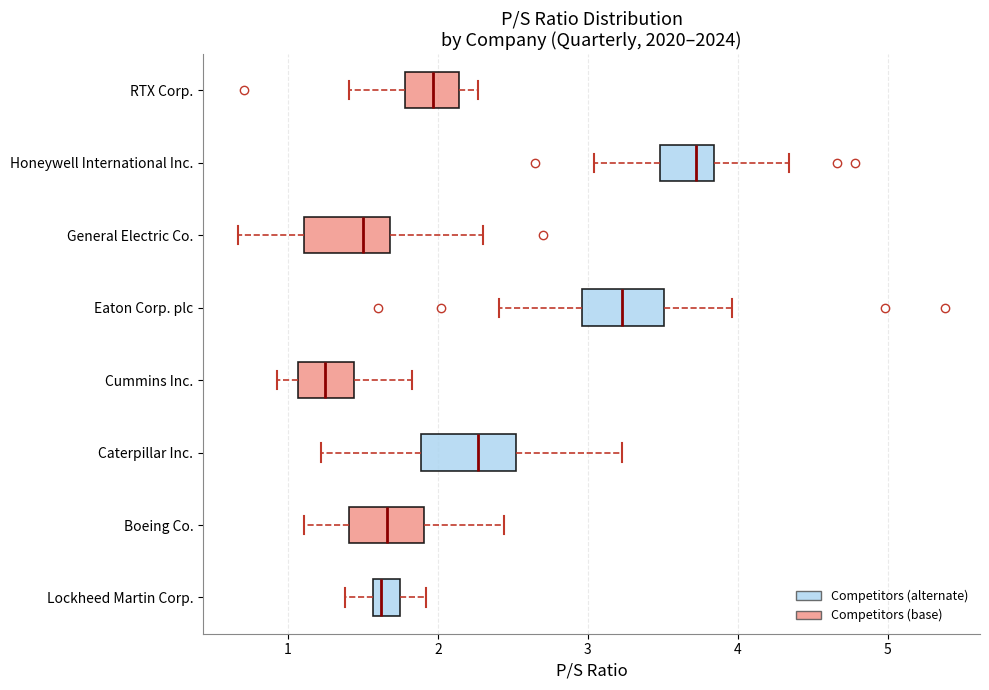

Which box's median line is the furthest to the left?

Cummins Inc.